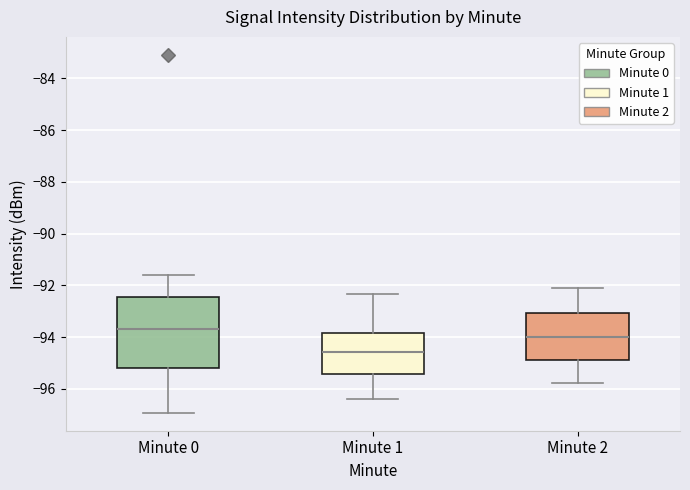

Where is the upper edge of the box for Minute 2 on the y-axis? The values are not printed on the chart, so give them approximately, as read against the axis.

-93.0